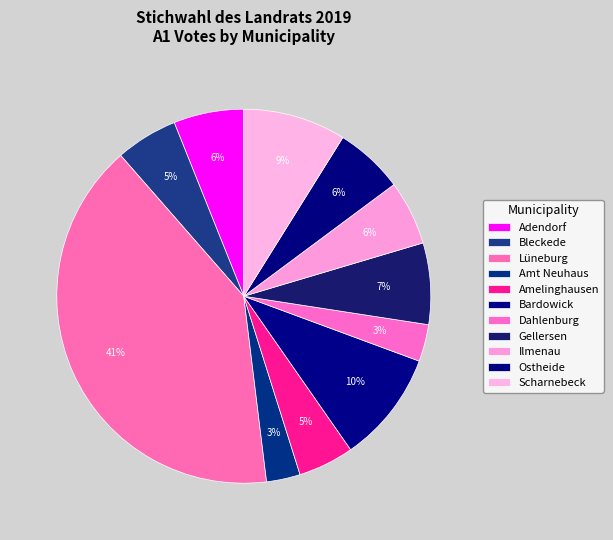

How many segments does this pie chart have?

11